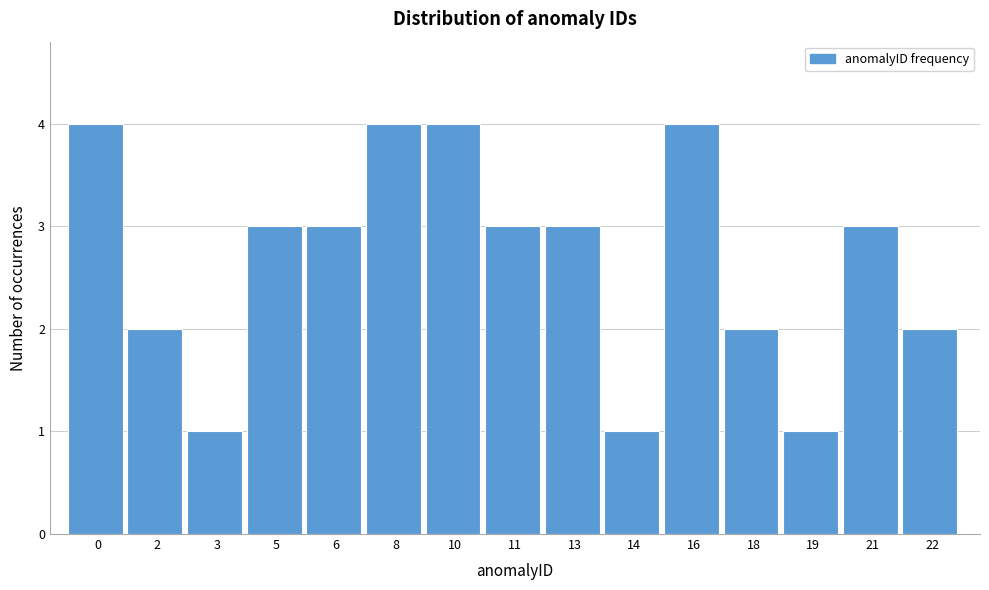

Reading left to right, what are all the values shown in this chart?

4	2	1	3	3	4	4	3	3	1	4	2	1	3	2